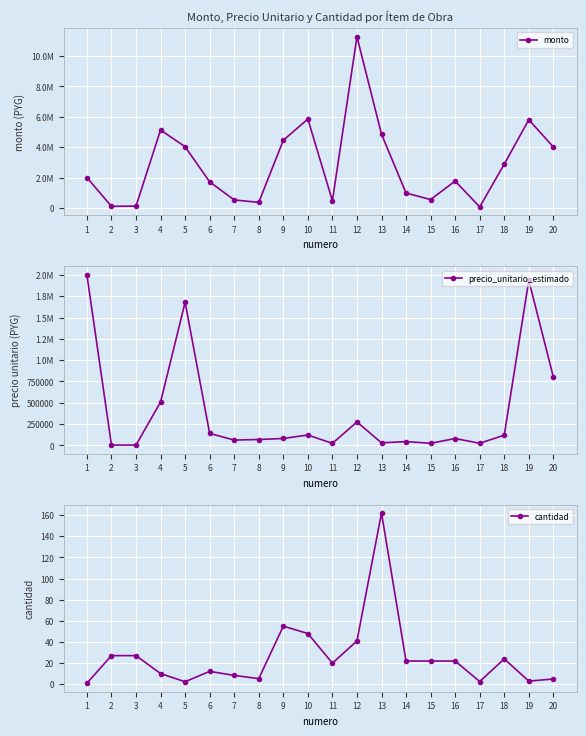

True or false: monto and cantidad intersect in this chart.

False